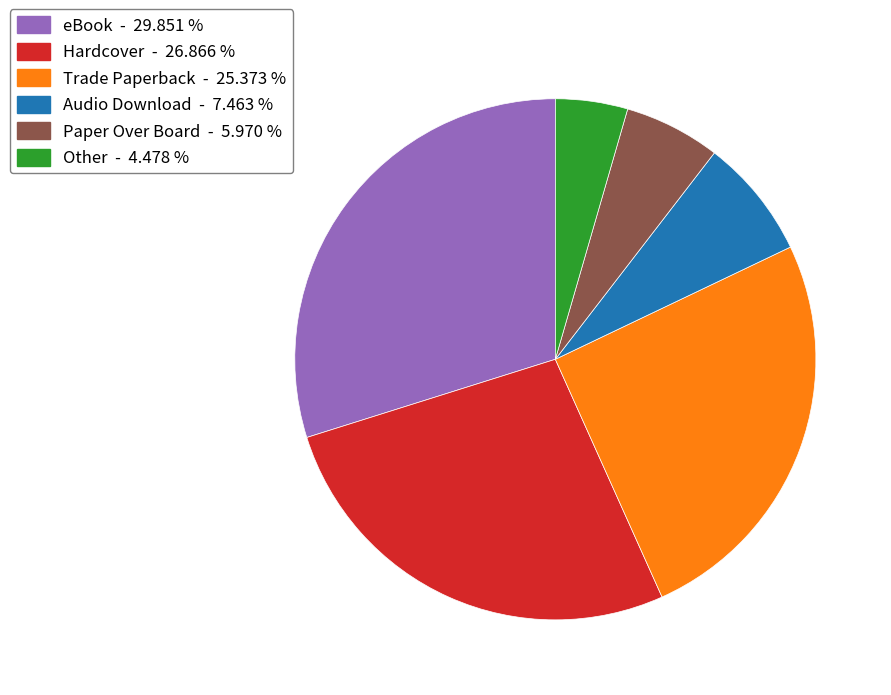

Approximately how many times larger is the value at Hardcover - 26.866 % compared to Paper Over Board - 5.970 %?

4.5